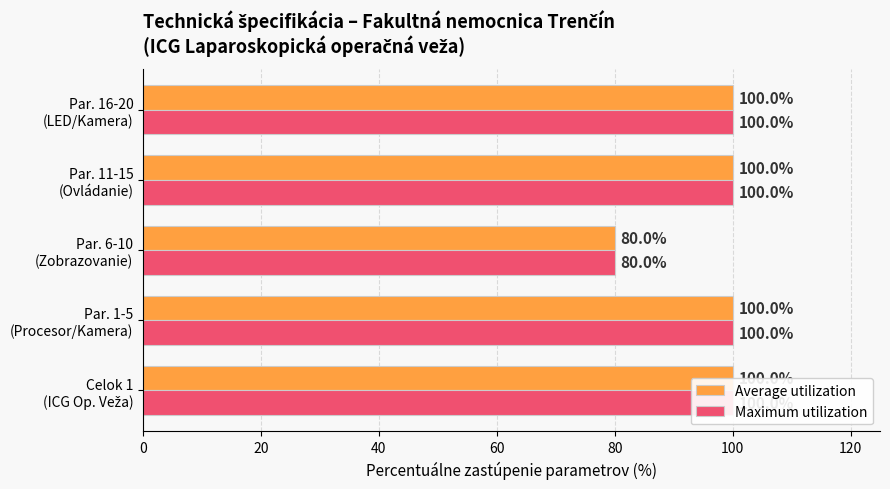

What is the maximum value for Average utilization?

100